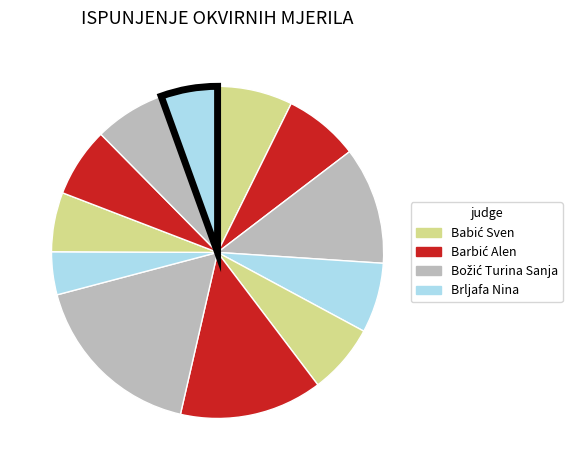

Count the number of slices in the pie.

12